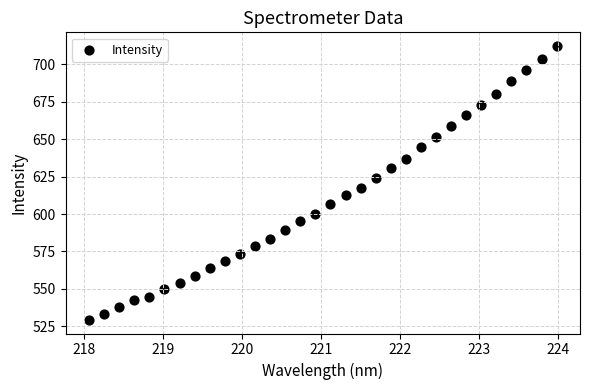

What is the range of X values (max minus min)?

5.9